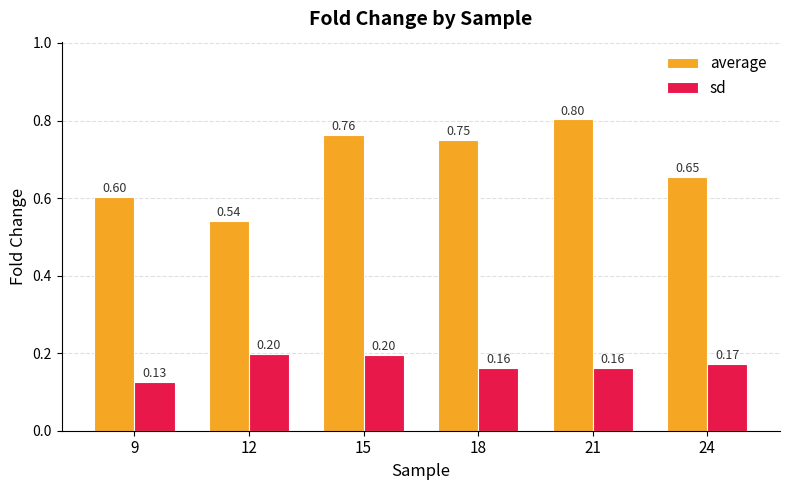

How many bars are there in each group?

2